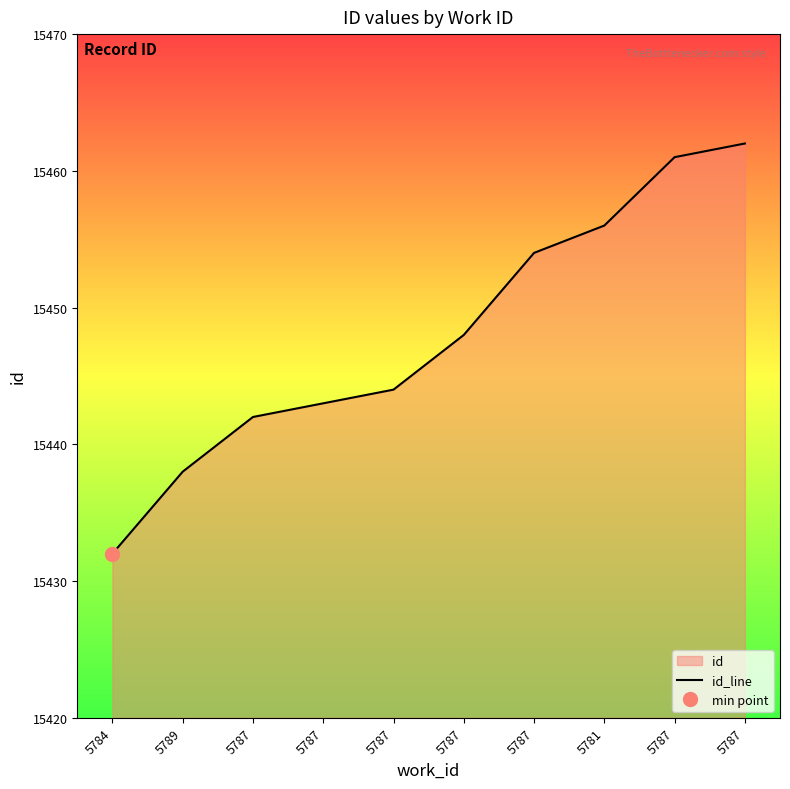

What is the change in value from 5787 to 5787?

+6